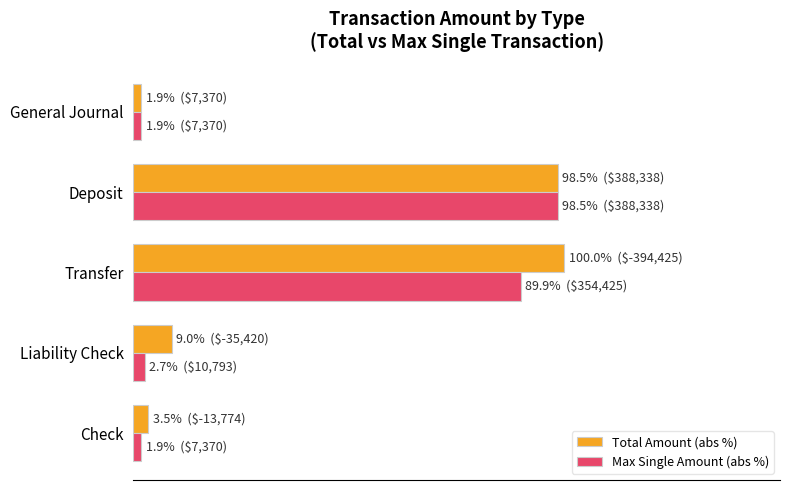

What are all the series names shown in the legend?

Total Amount (abs %), Max Single Amount (abs %)